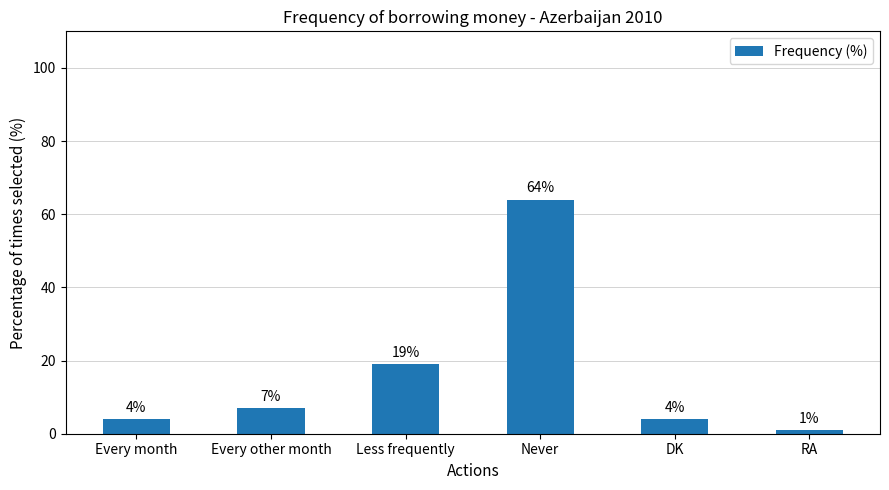

How many data points are less than 7?

3